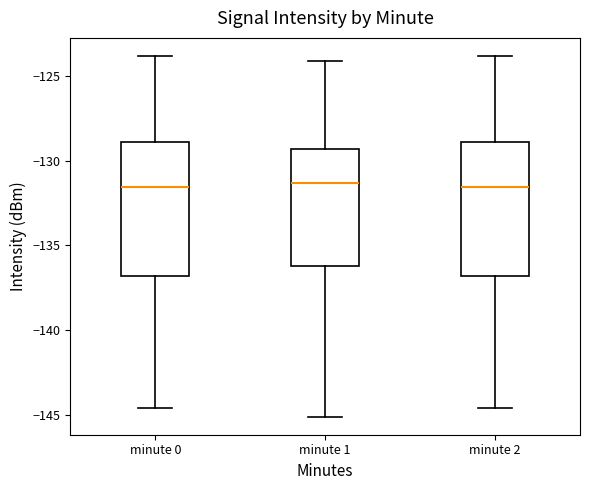

Where does the lower whisker of the box for minute 0 end on the y-axis? The values are not printed on the chart, so give them approximately, as read against the axis.

-144.5